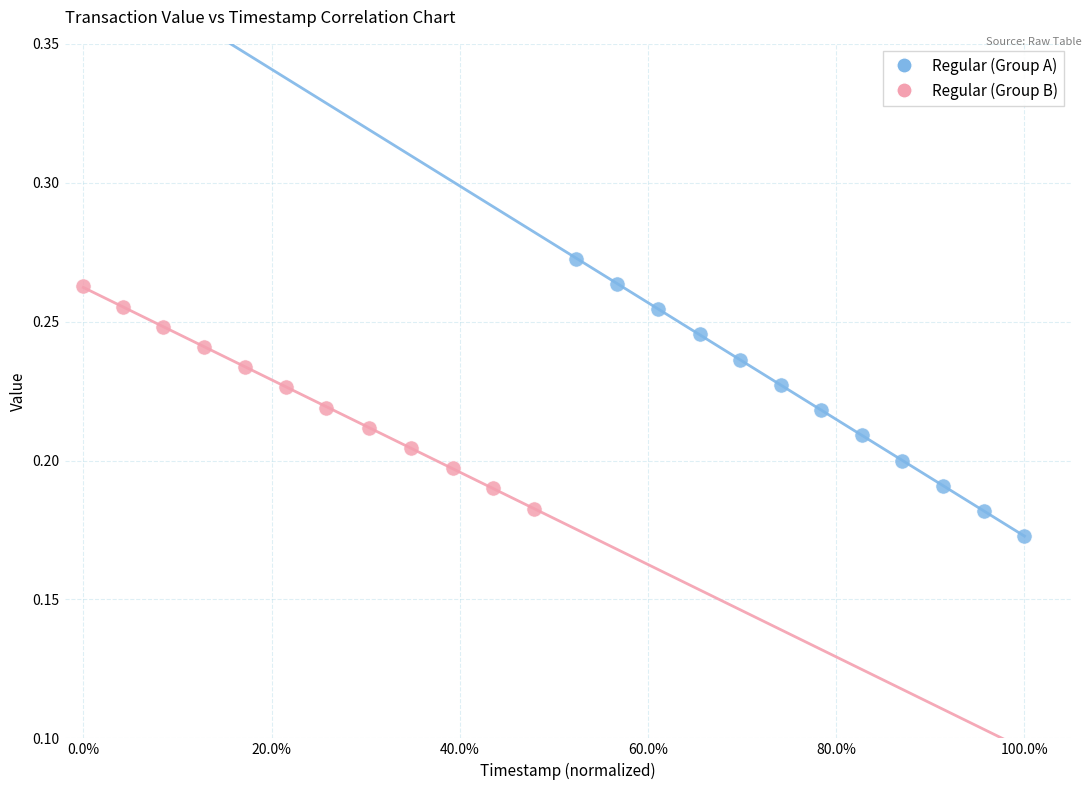

Which series reaches the maximum Y coordinate?

Regular (Group A)